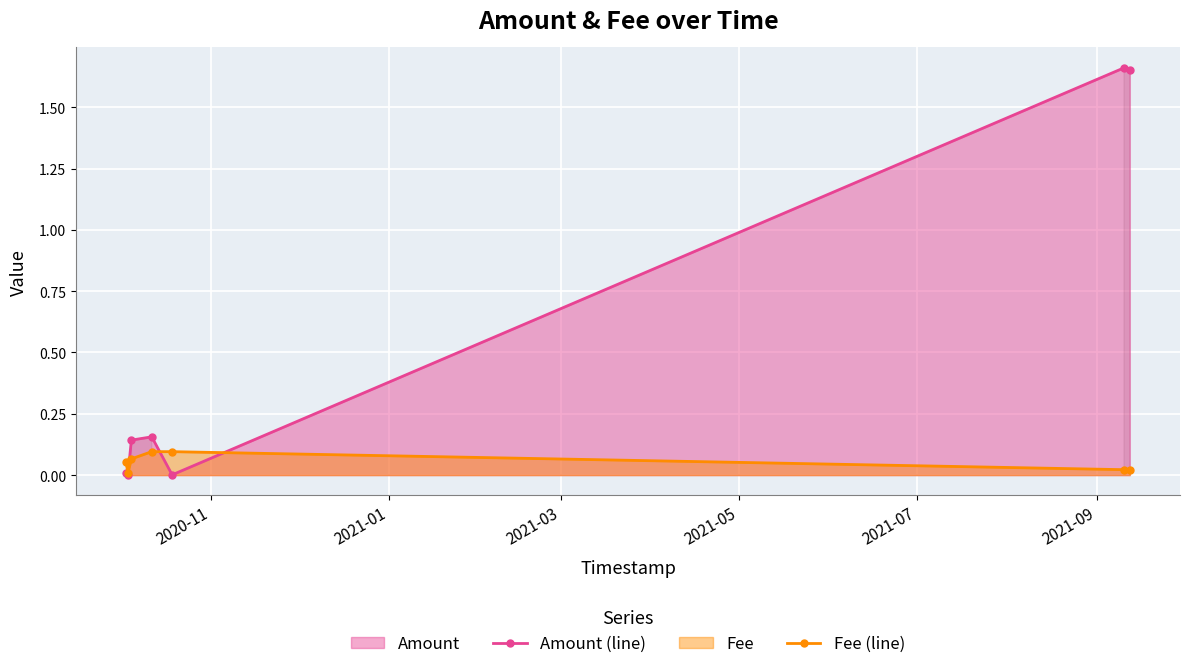

Rank the series by their average value, from lowest to highest.

Fee (line), Amount (line)